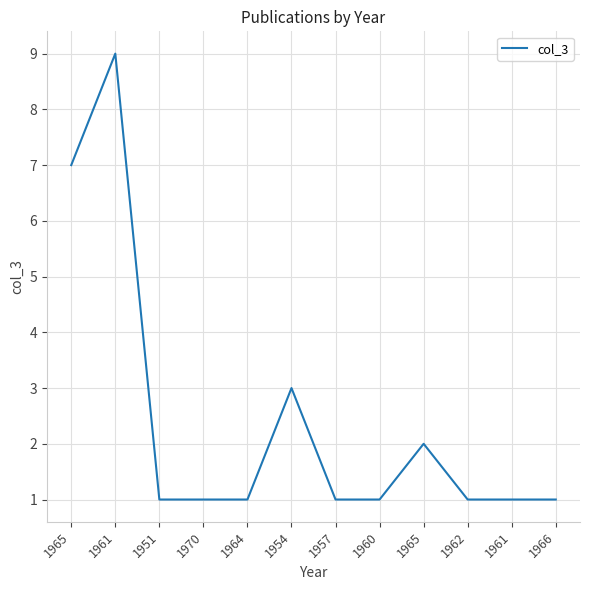

How many series are shown in this chart?

1